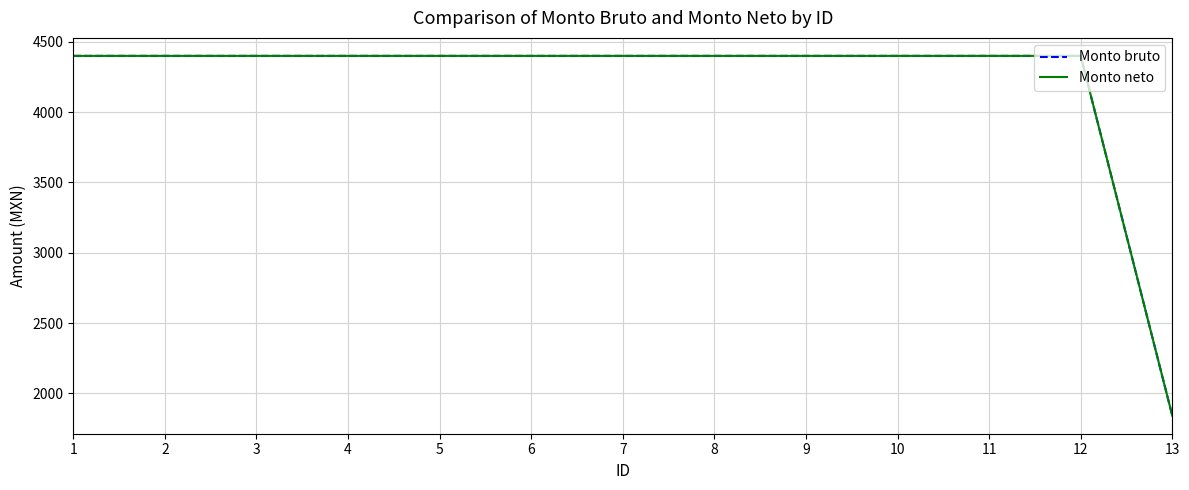

How many lines are shown in the chart?

2